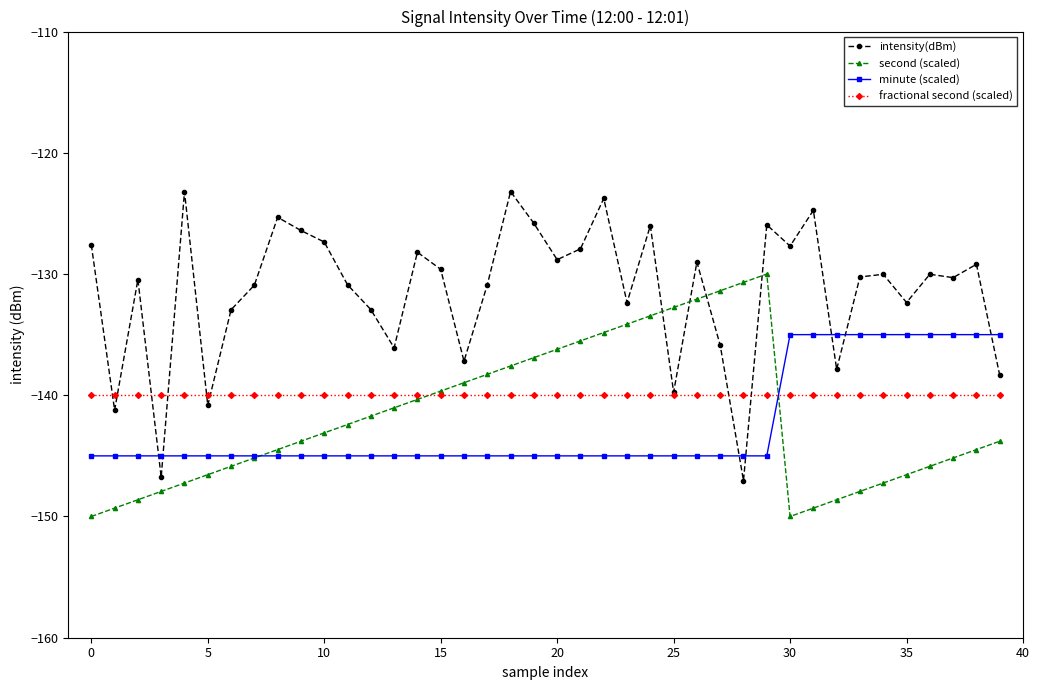

Which series has the largest total across all categories?

intensity(dBm)